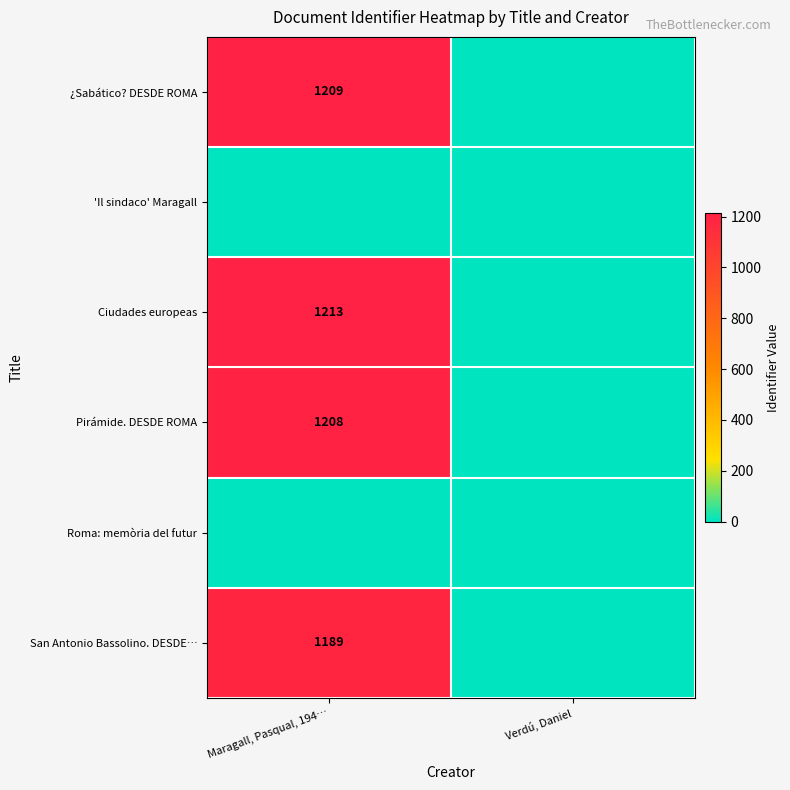

The Ciudades europeas series shows 458 at Maragall, Pasqual, 194…. True or false?

False